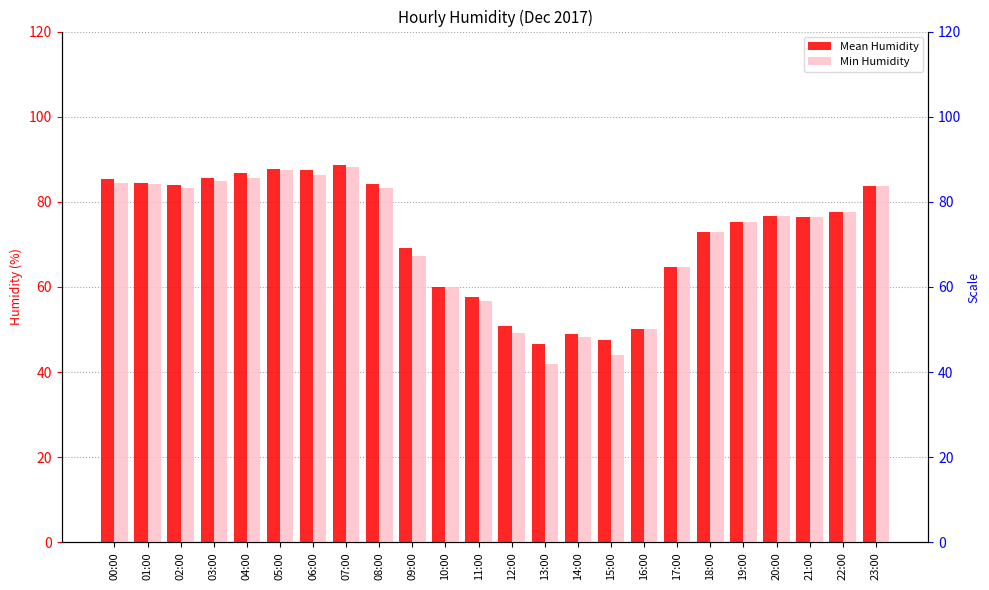

Reading left to right, list all the values displayed in this chart.

Mean Humidity: 85.3	84.4	84.0	85.7	86.8	87.8	87.4	88.8	84.2	69.2	60.0	57.7	50.9	46.5	49.0	47.6	50.2	64.8	72.8	75.2	76.6	76.4	77.5	83.7
Min Humidity: 84.4	84.3	83.3	84.9	85.6	87.5	86.3	88.1	83.3	67.2	59.9	56.7	49.1	41.8	48.2	44.0	50.2	64.8	72.8	75.2	76.6	76.4	77.5	83.7